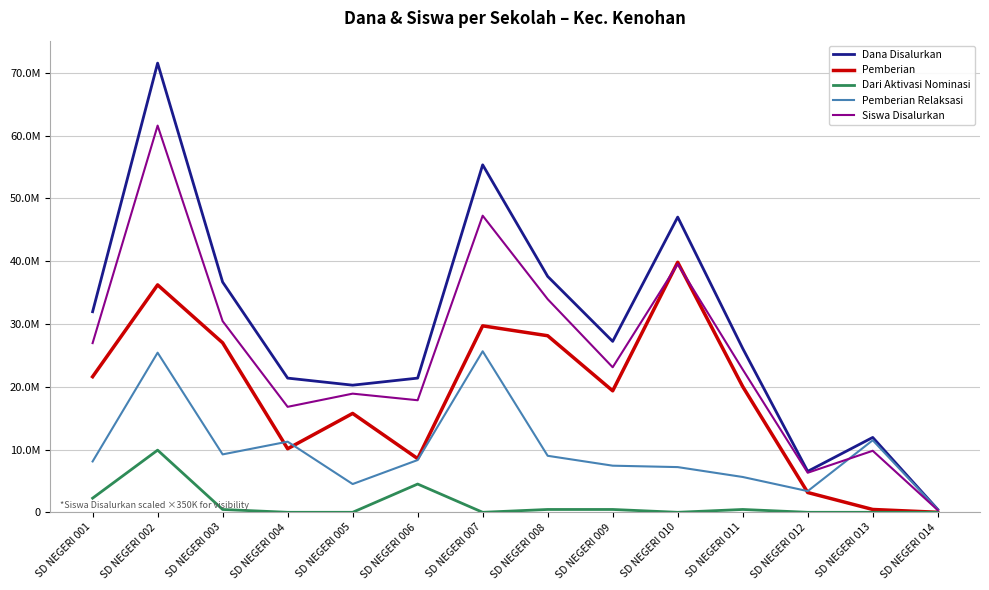

Is it true that Siswa Disalurkan equals 52423454 at SD NEGERI 010?

False